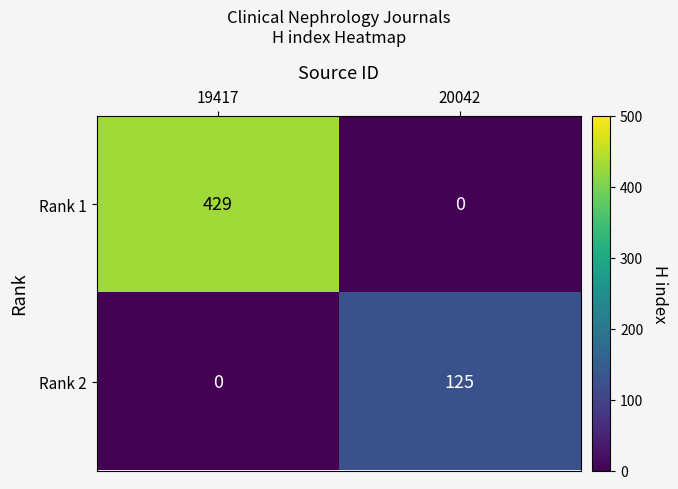

Reading left to right, what are all the values shown in this chart?

Rank 1: 19417=429	20042=0
Rank 2: 19417=0	20042=125